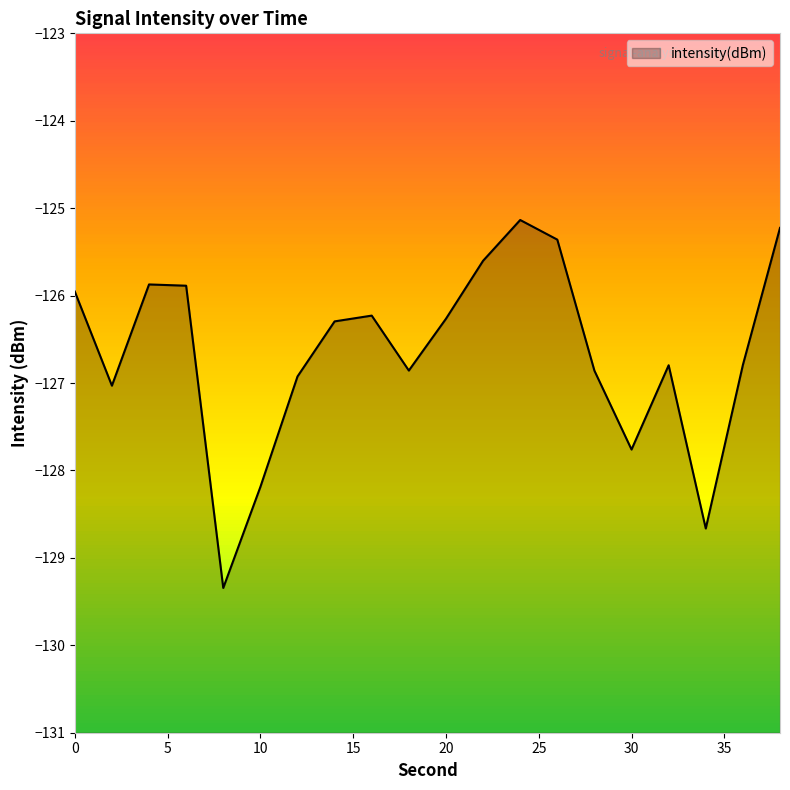

How many interior local valleys (lower than both neighbors) does the data have?

5